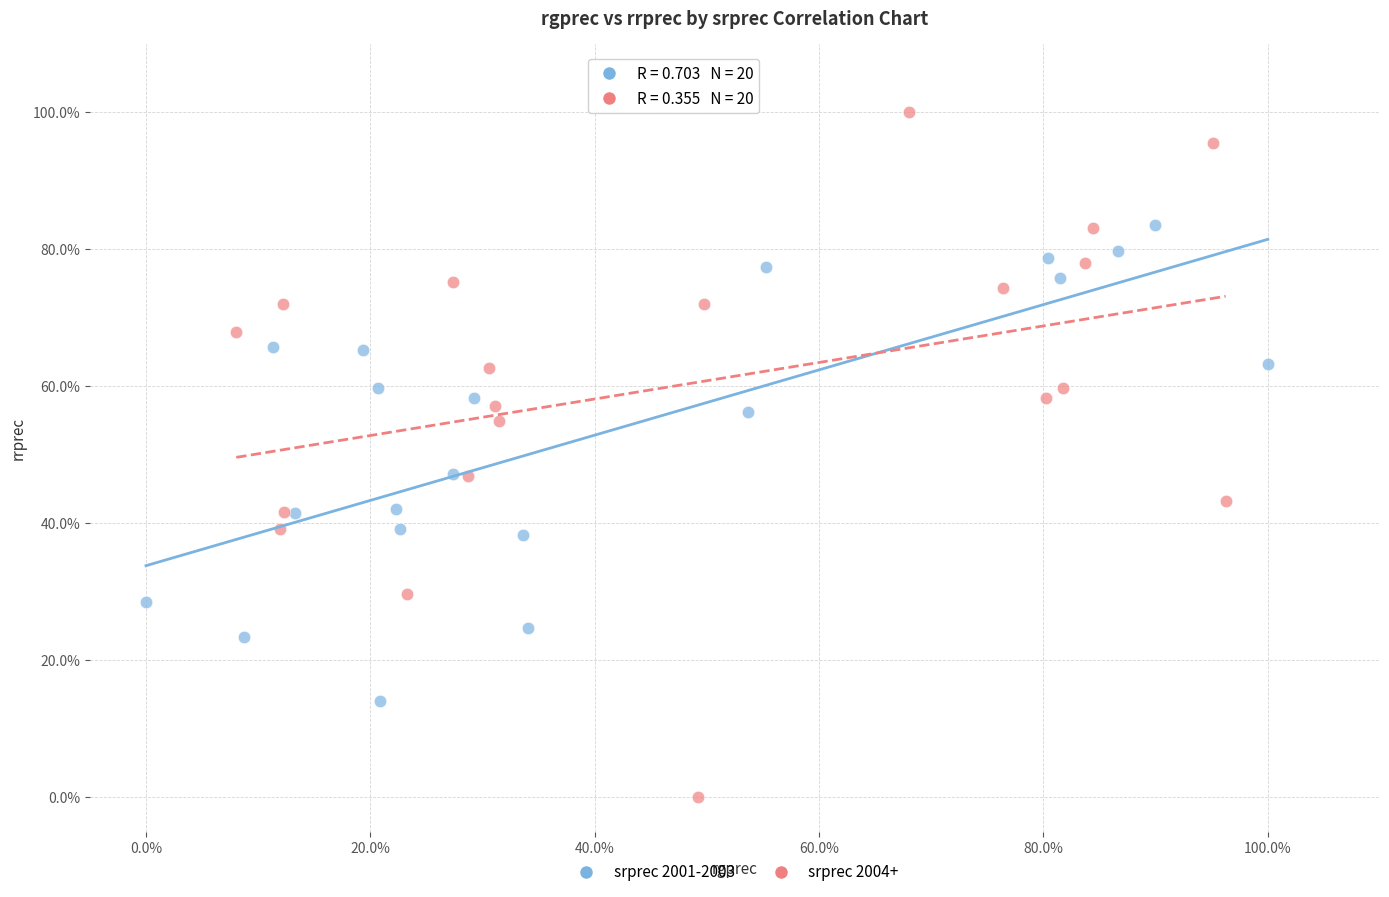

What are all the series names shown in the legend?

srprec 2001-2003, srprec 2004+